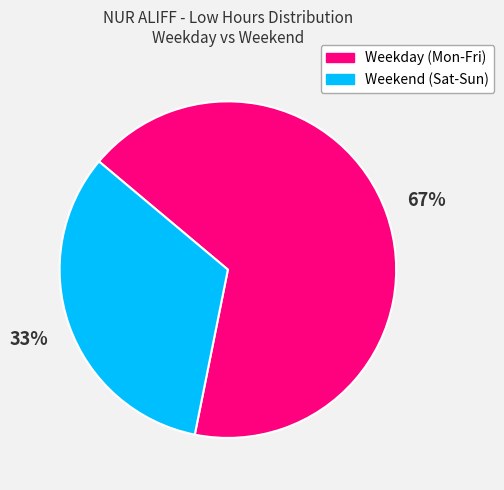

How many slices are in this pie chart?

2